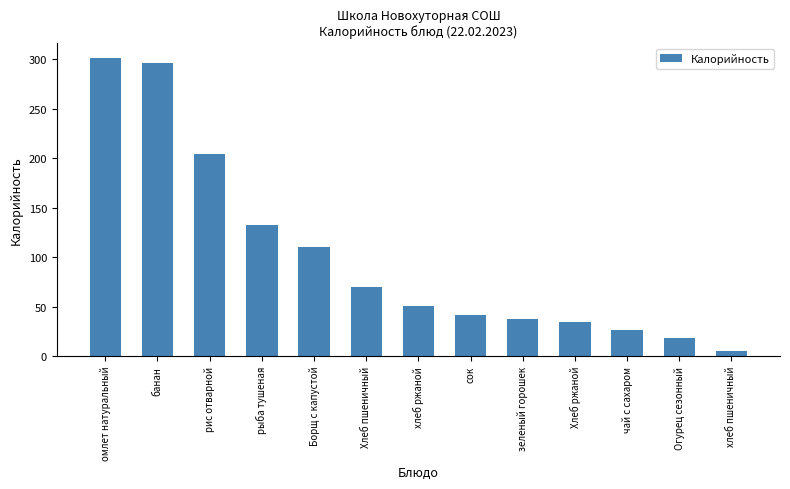

List the labels in order of value, smallest first.

хлеб пшеничный, Огурец сезонный, чай с сахаром, Хлеб ржаной, зеленый горошек, сок, хлеб ржаной, Хлеб пшеничный, Борщ с капустой, рыба тушеная, рис отварной, банан, омлет натуральный